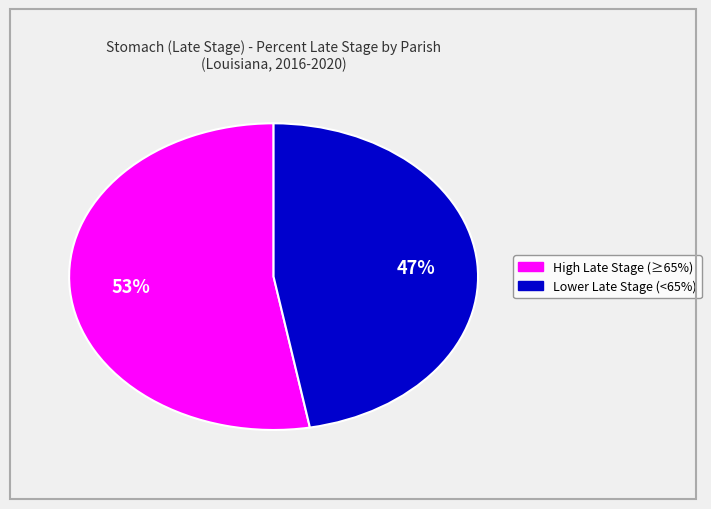

Does any single category account for the majority?

Yes